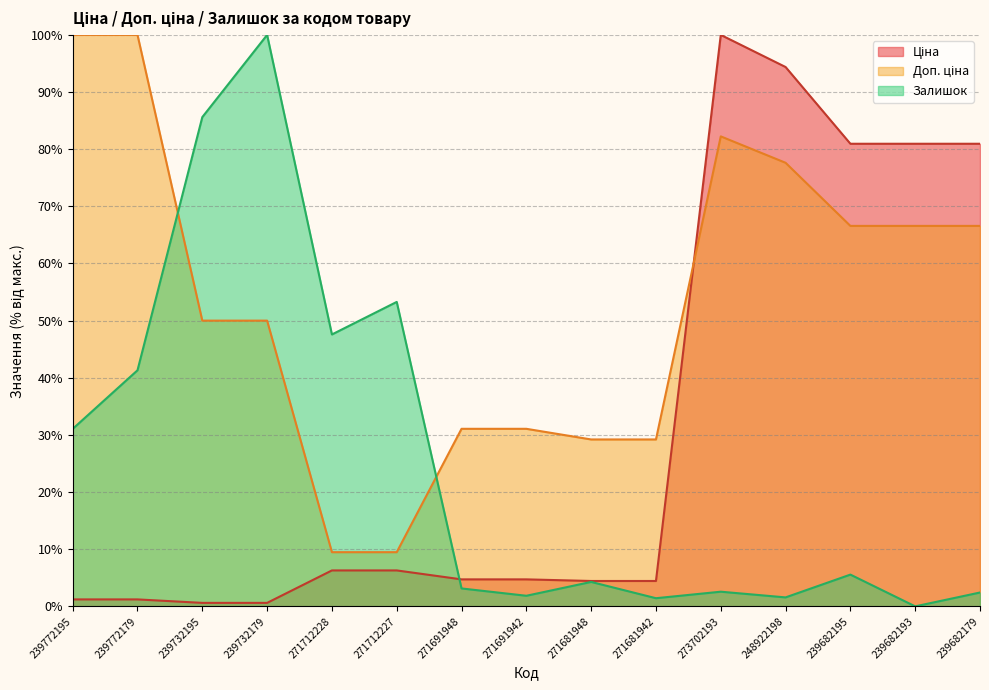

Reading left to right, extract all data points from this chart.

Ціна: 1.2	1.2	0.6	0.6	6.3	6.3	4.7	4.7	4.4	4.4	100.0	94.4	81.0	81.0	81.0
Доп. ціна: 100.0	100.0	50.0	50.0	9.5	9.5	31.1	31.1	29.2	29.2	82.2	77.6	66.6	66.6	66.6
Залишок: 31.1	41.3	85.6	100.0	47.6	53.3	3.1	1.9	4.3	1.4	2.6	1.6	5.6	0.0	2.4